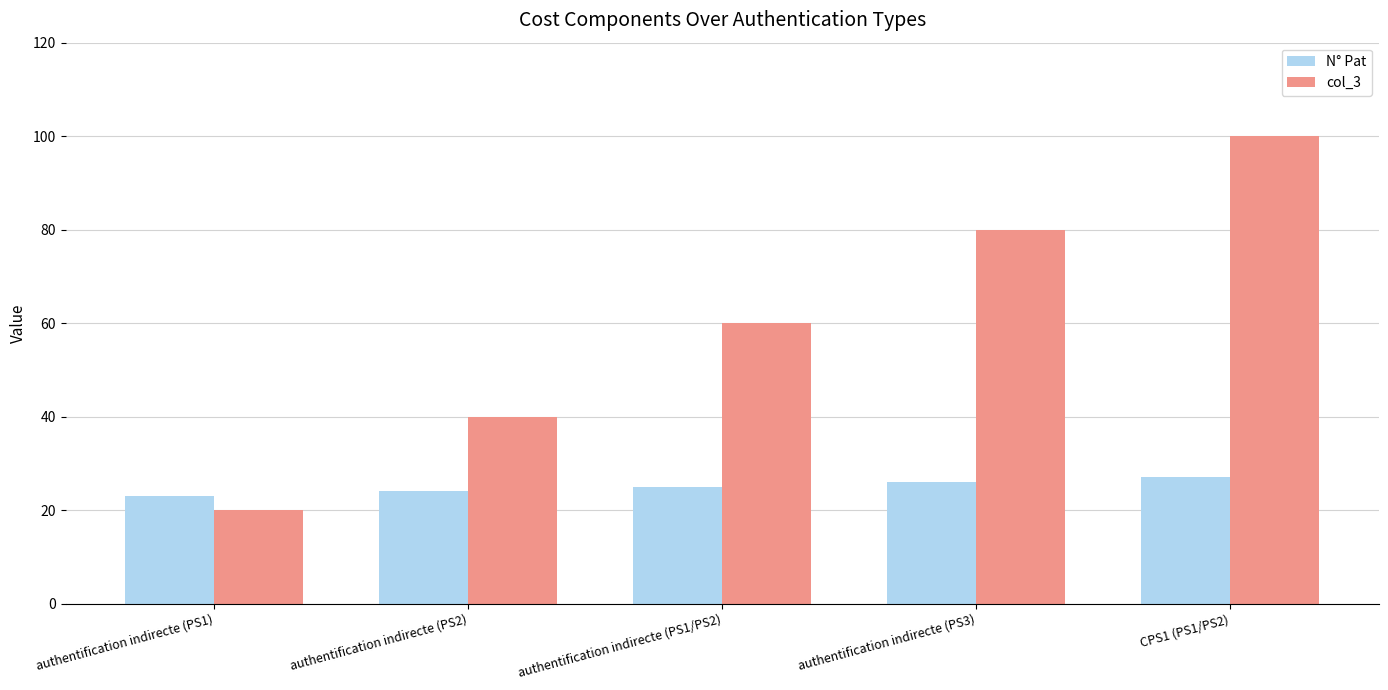

What is the difference between the N° Pat values at CPS1 (PS1/PS2) and authentification indirecte (PS3)?

1